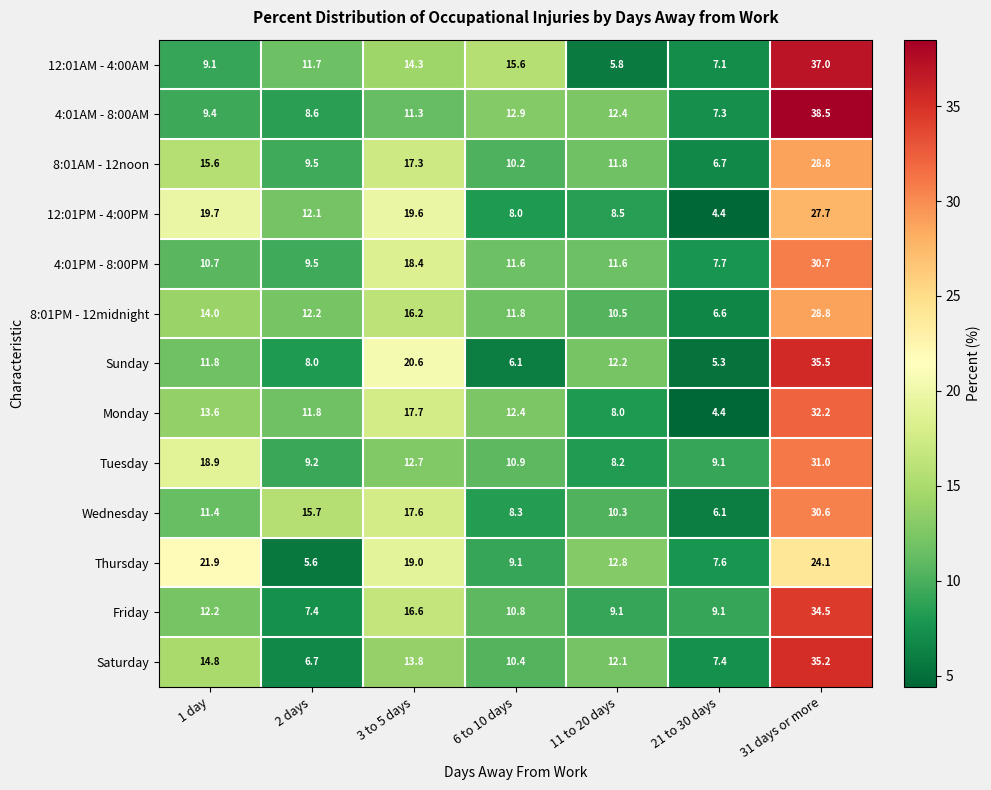

The Wednesday series shows 5.7 at 11 to 20 days. True or false?

False